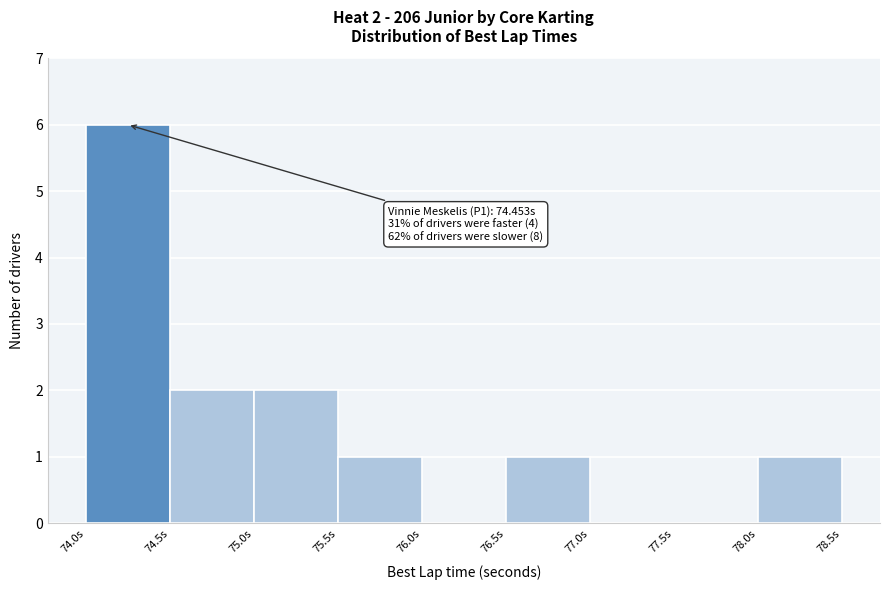

Over which range of the x-axis is the bar tallest?

74.0 to 74.5